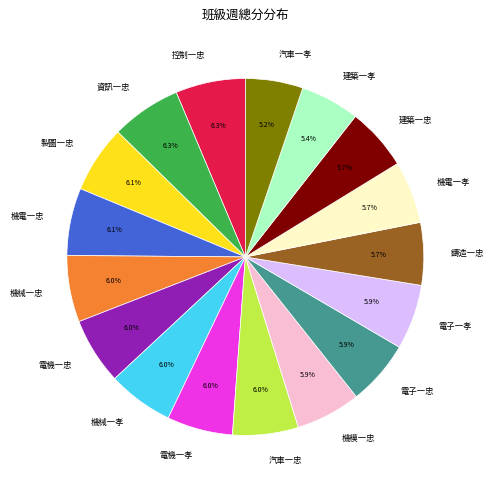

How much of the chart is everything except 機械一孝?

94.0%